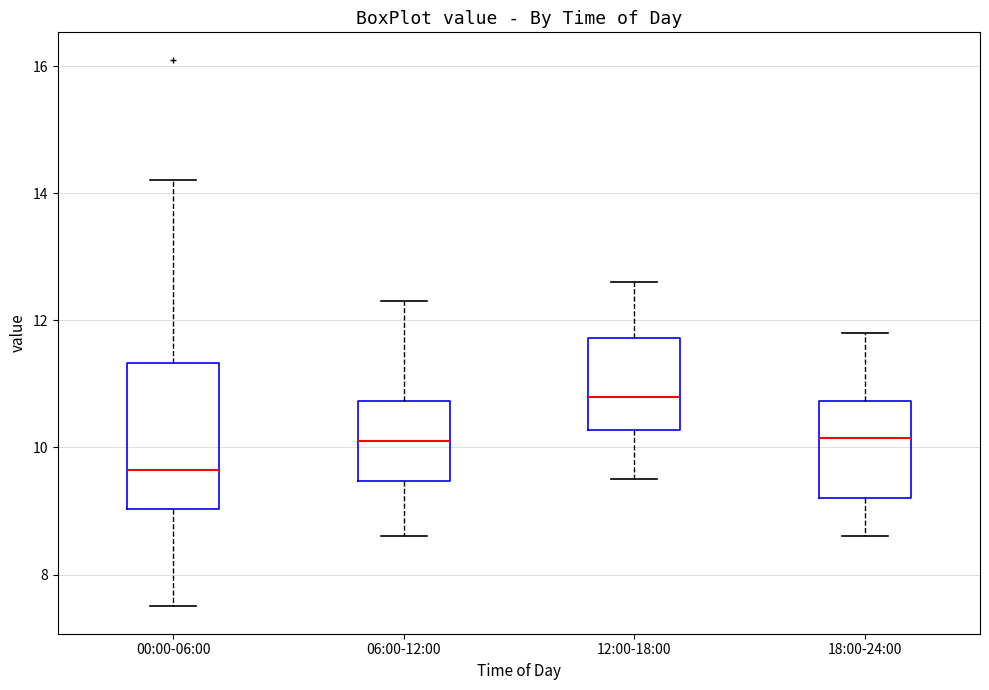

Reading left to right, transcribe this box plot: for each box, give where its median line is, the range the box spans, and where its two whiskers end, as read against the y-axis. The values are not printed on the chart, so give them approximately, as read against the axis.

00:00-06:00: median 9.6, box 9.0 to 11.4, whiskers 7.6 to 14.2
06:00-12:00: median 10.2, box 9.4 to 10.8, whiskers 8.6 to 12.4
12:00-18:00: median 10.8, box 10.2 to 11.8, whiskers 9.6 to 12.6
18:00-24:00: median 10.2, box 9.2 to 10.8, whiskers 8.6 to 11.8